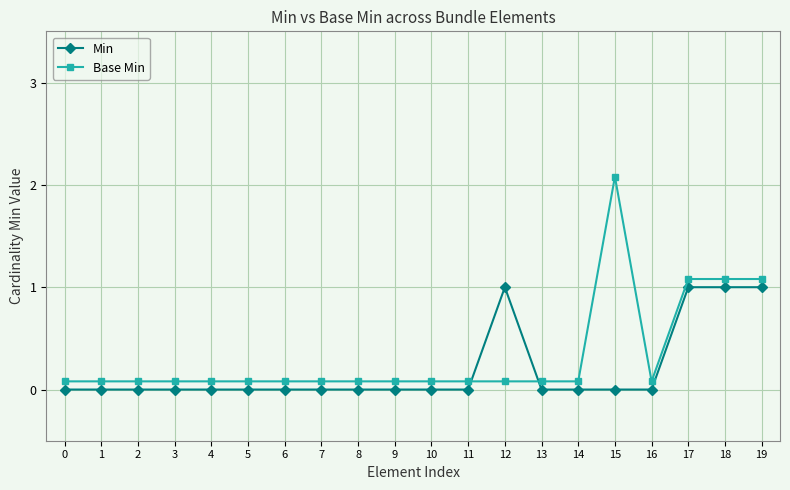

How many intersections are there between Base Min and Min?

2